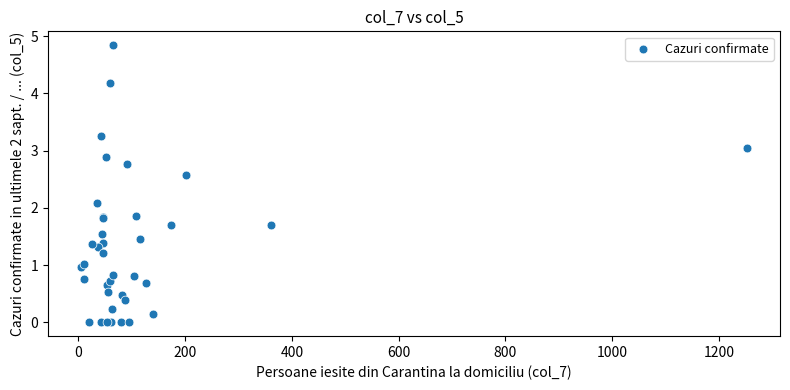

What Y value in the scatter plot is closest to 2?

2.1